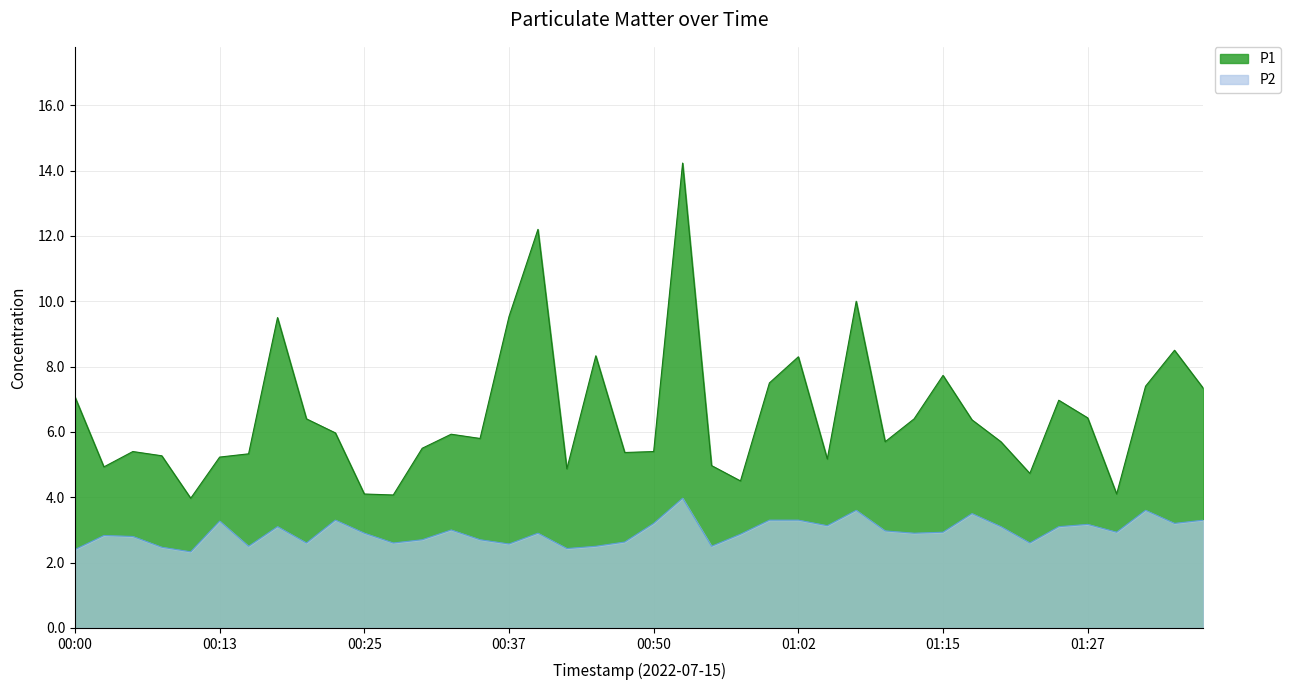

In P2, how many points are lower than both neighbors (excluding endpoints)?

12